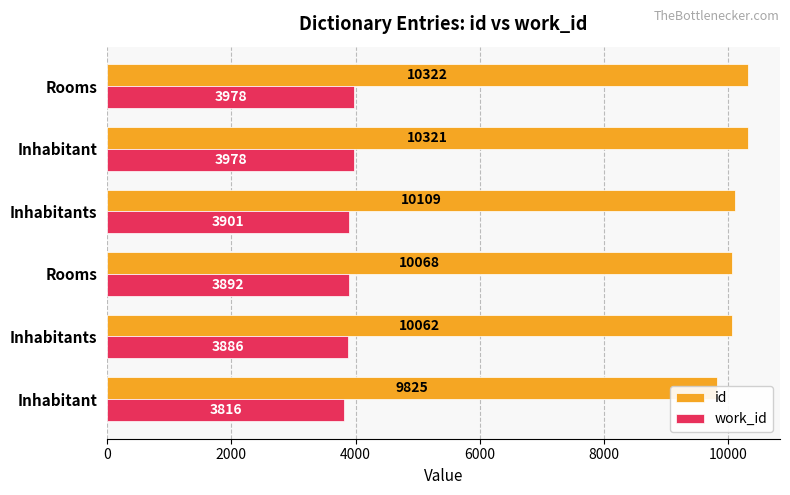

What is the difference between the second highest and second lowest values in the work_id series?

92